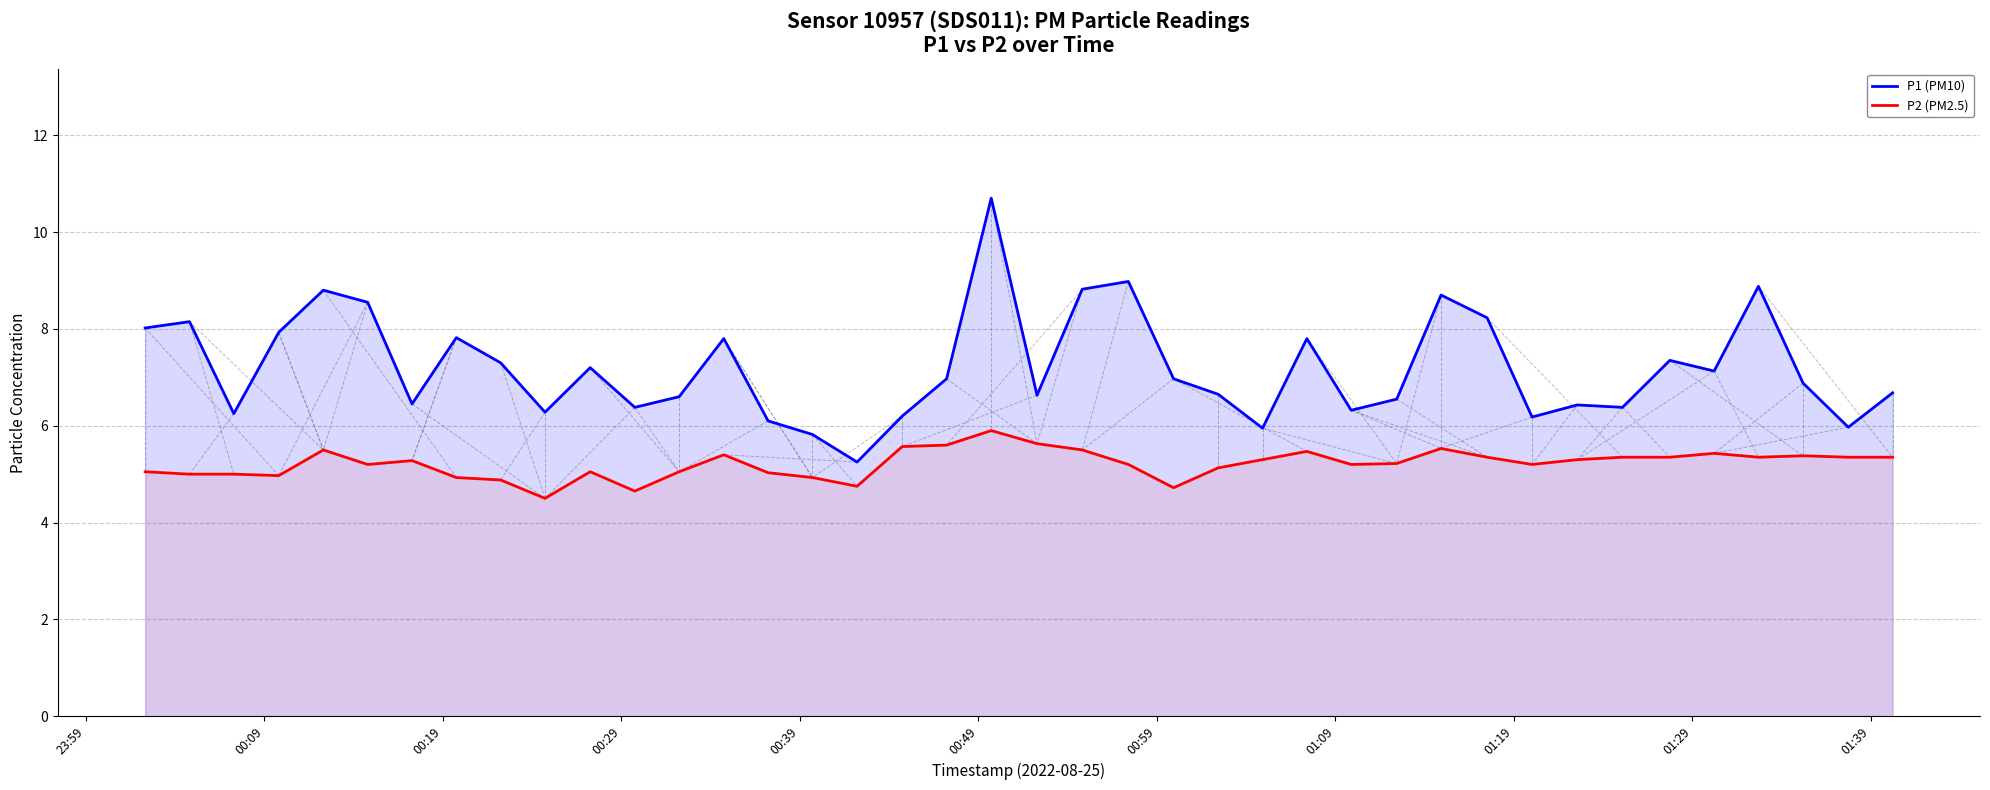

Which series has the largest total across all categories?

P1 (PM10)